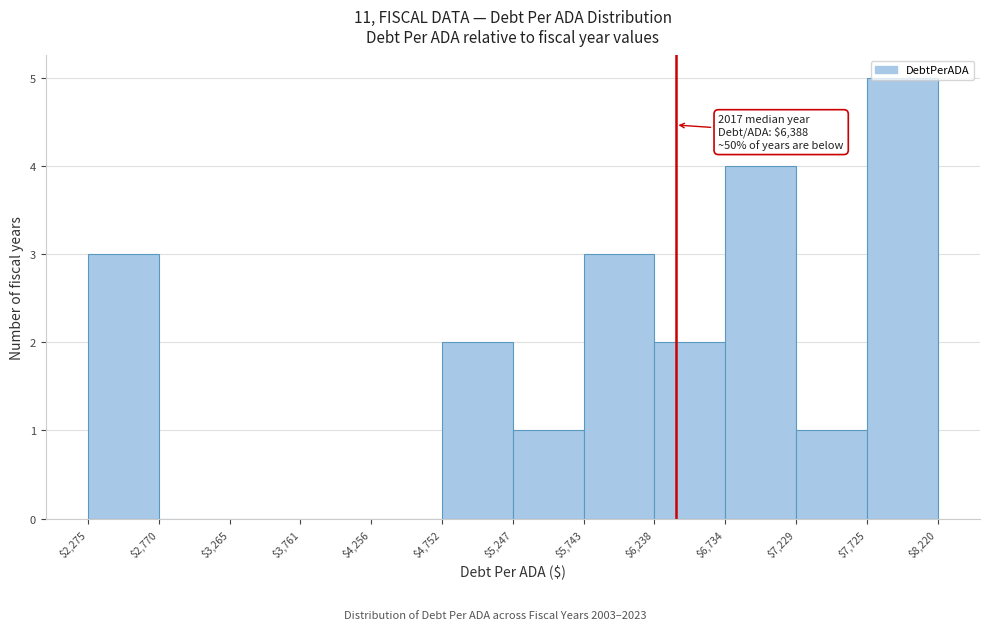

Which range on the x-axis has the tallest bar?

$7,725 to $8,220